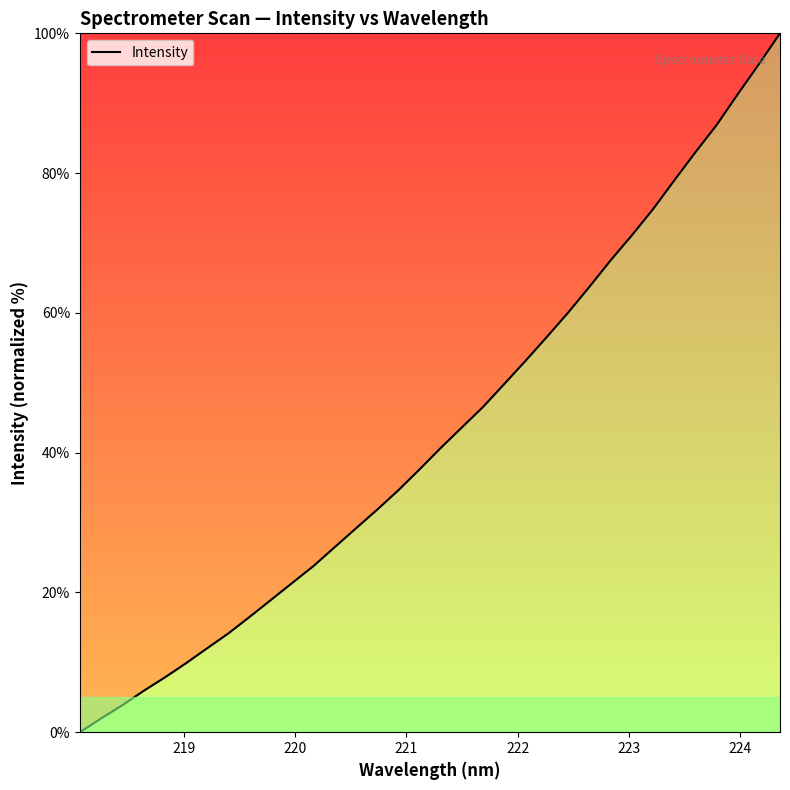

What is the greatest value displayed?

100.0